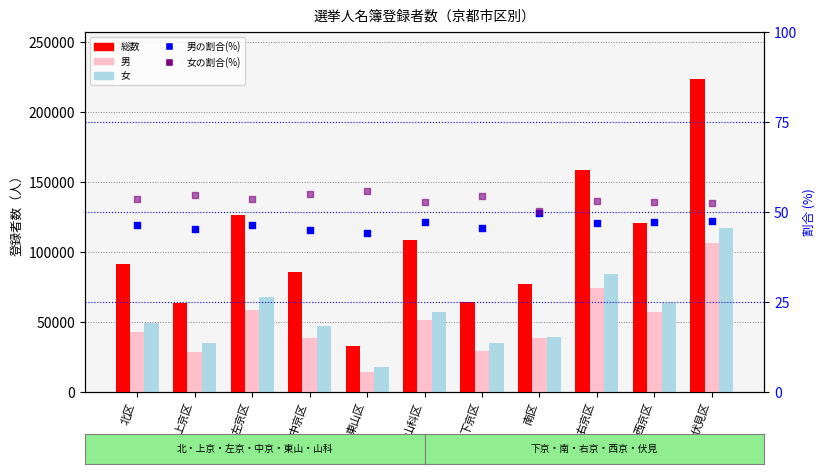

Which series has the widest spread of Y values?

総数